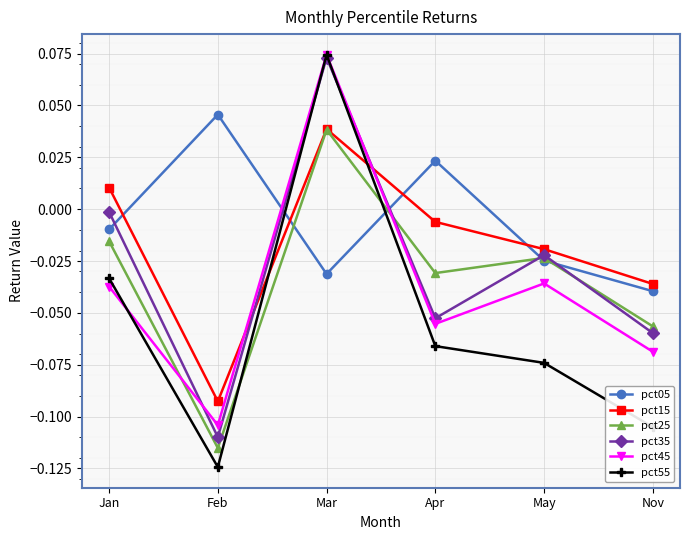

True or false: pct15 has a value of -0.0 at Nov.

True